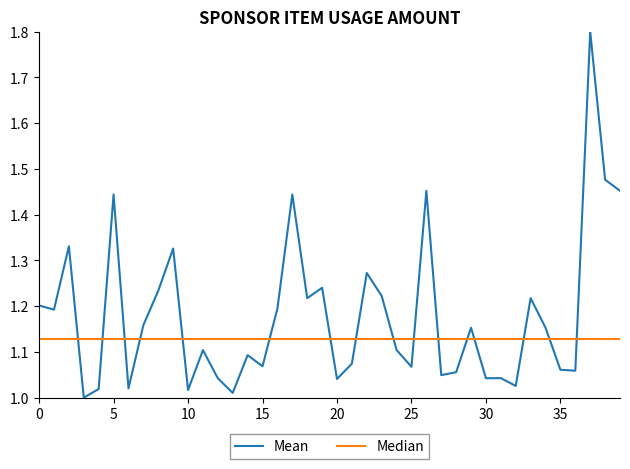

What is the greatest value displayed?

1.8